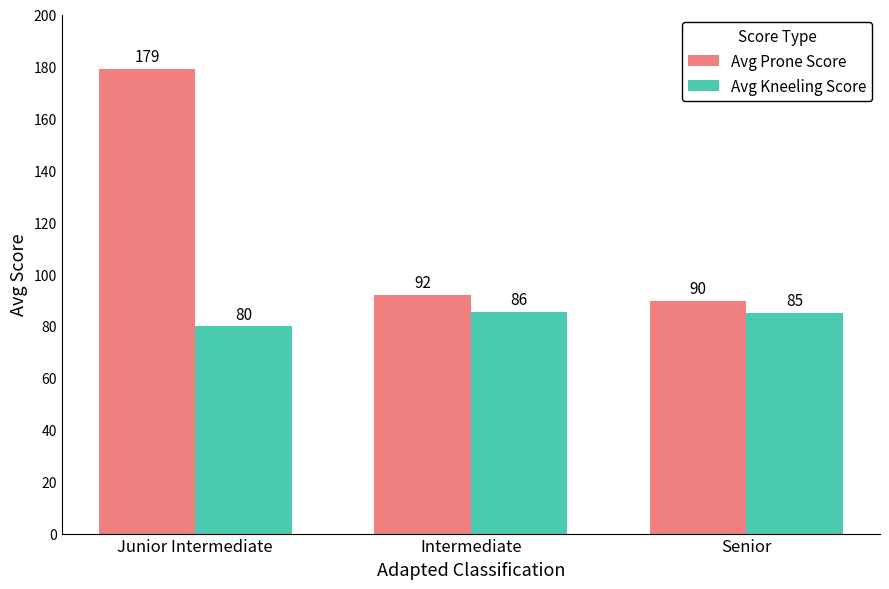

What are all the series names shown in the legend?

Avg Prone Score, Avg Kneeling Score